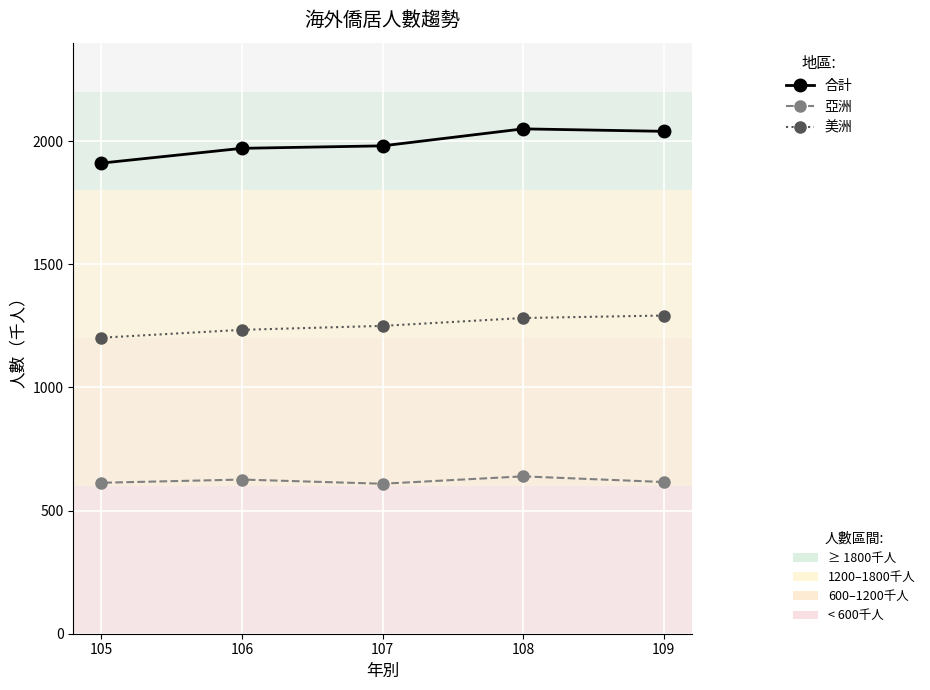

What is the difference between the maximum and minimum values in the 亞洲 series?

30